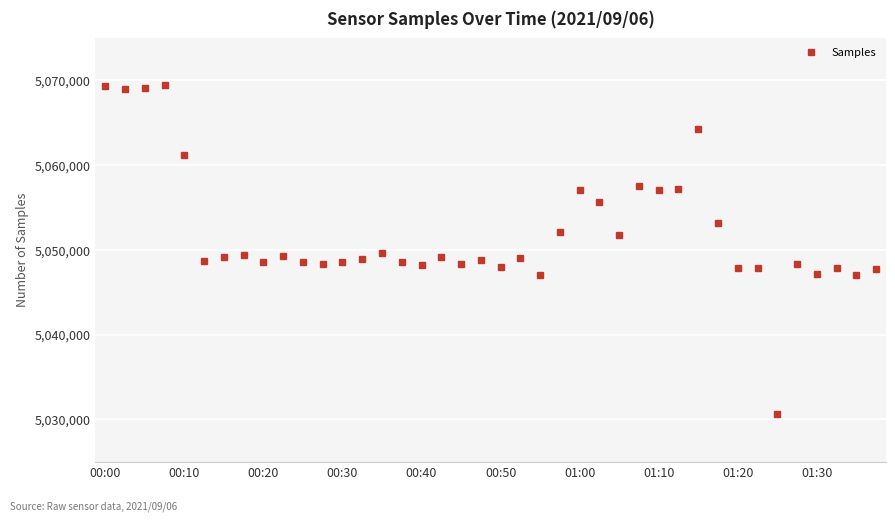

What is the greatest value displayed?

5069478